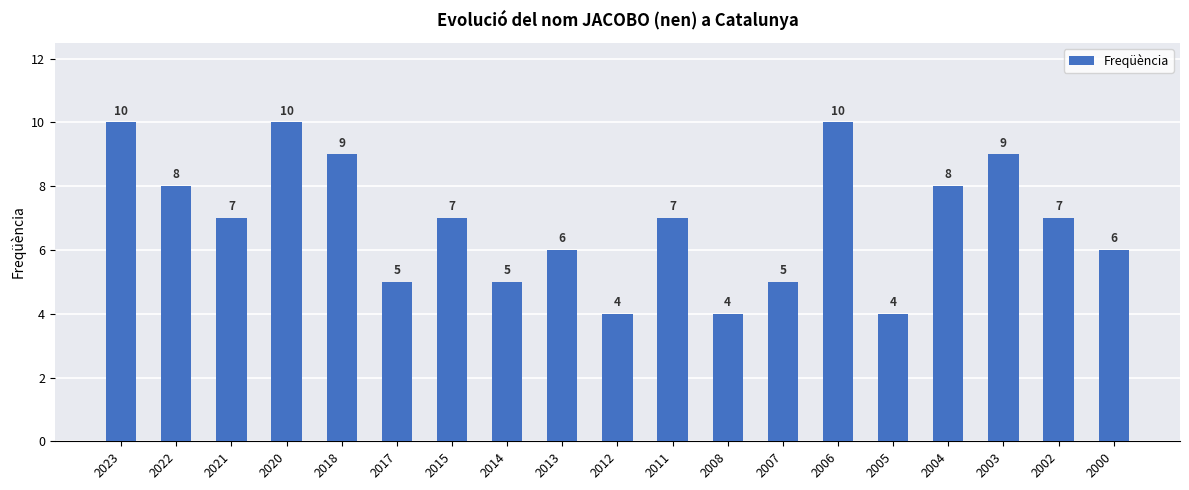

What is the maximum value shown in the chart?

10